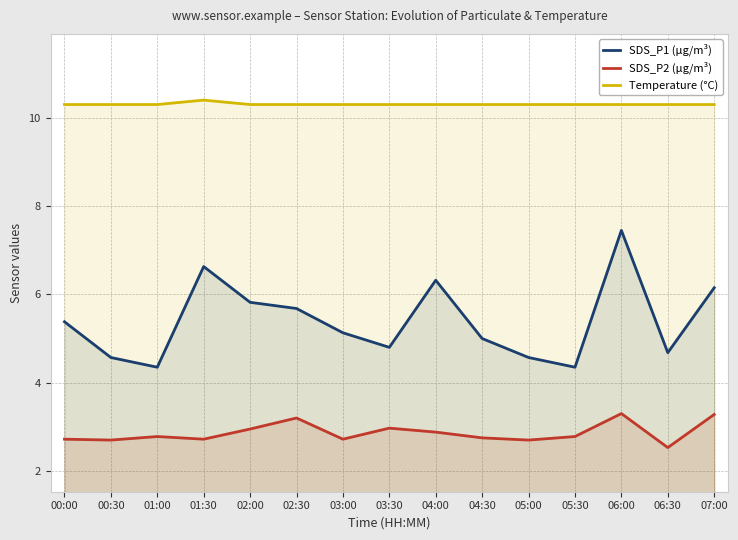

List the labels in order of Temperature (°C) value, largest first.

01:30, 00:00, 00:30, 01:00, 02:00, 02:30, 03:00, 03:30, 04:00, 04:30, 05:00, 05:30, 06:00, 06:30, 07:00